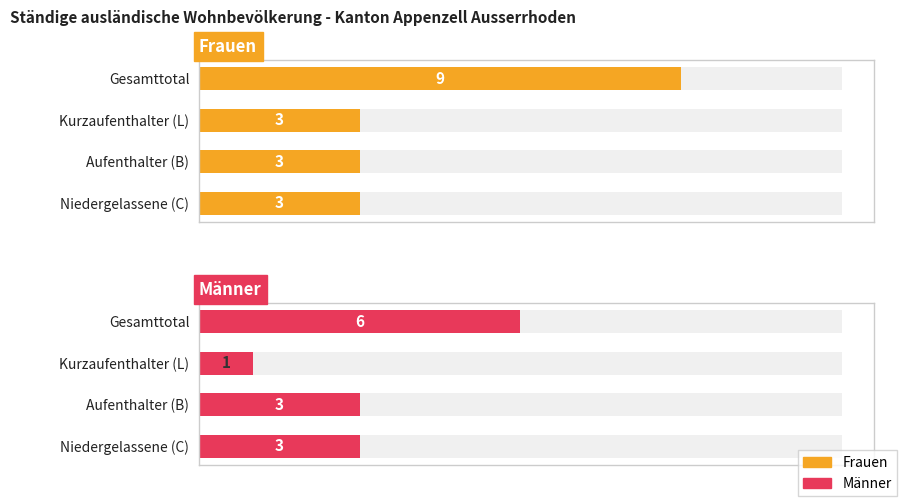

The value of Frauen at Niedergelassene (C) is 1. True or false?

False